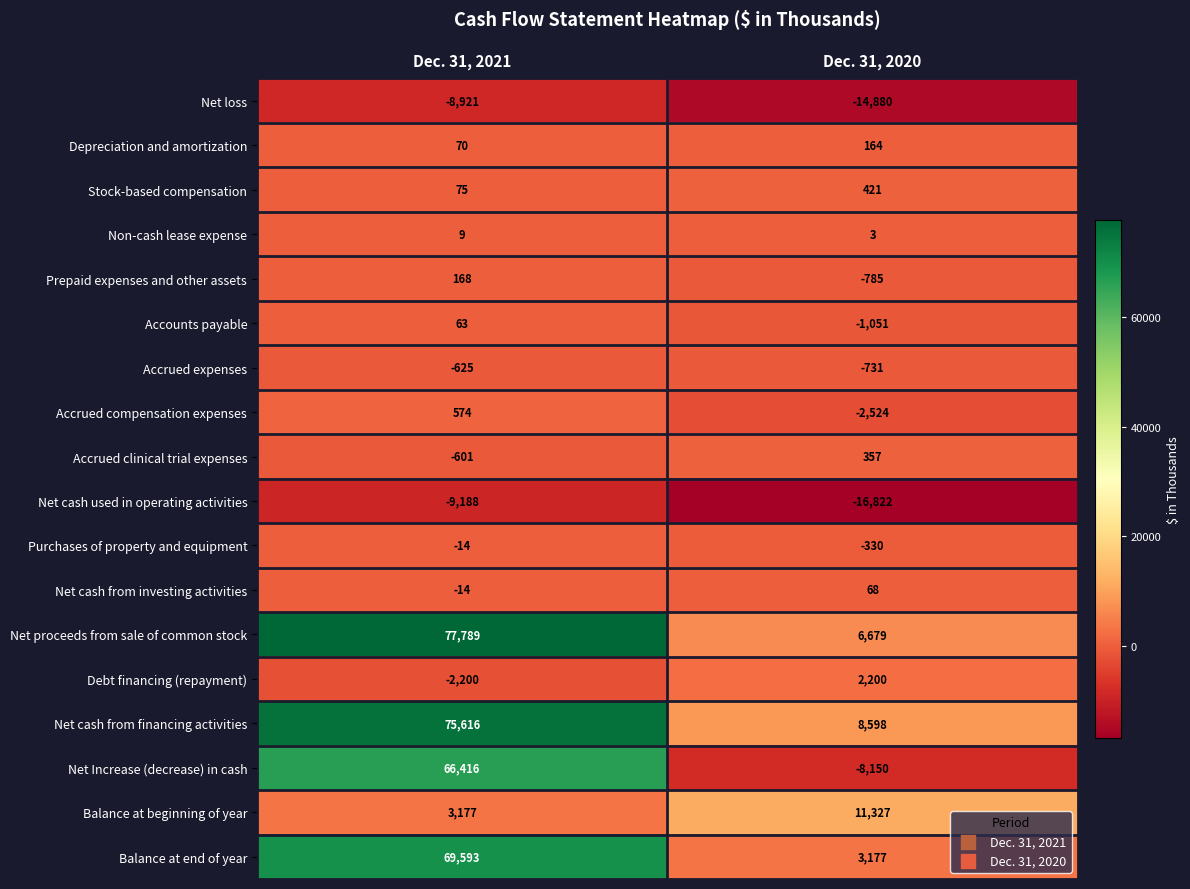

The Depreciation and amortization series shows 222 at Dec. 31, 2020. True or false?

False